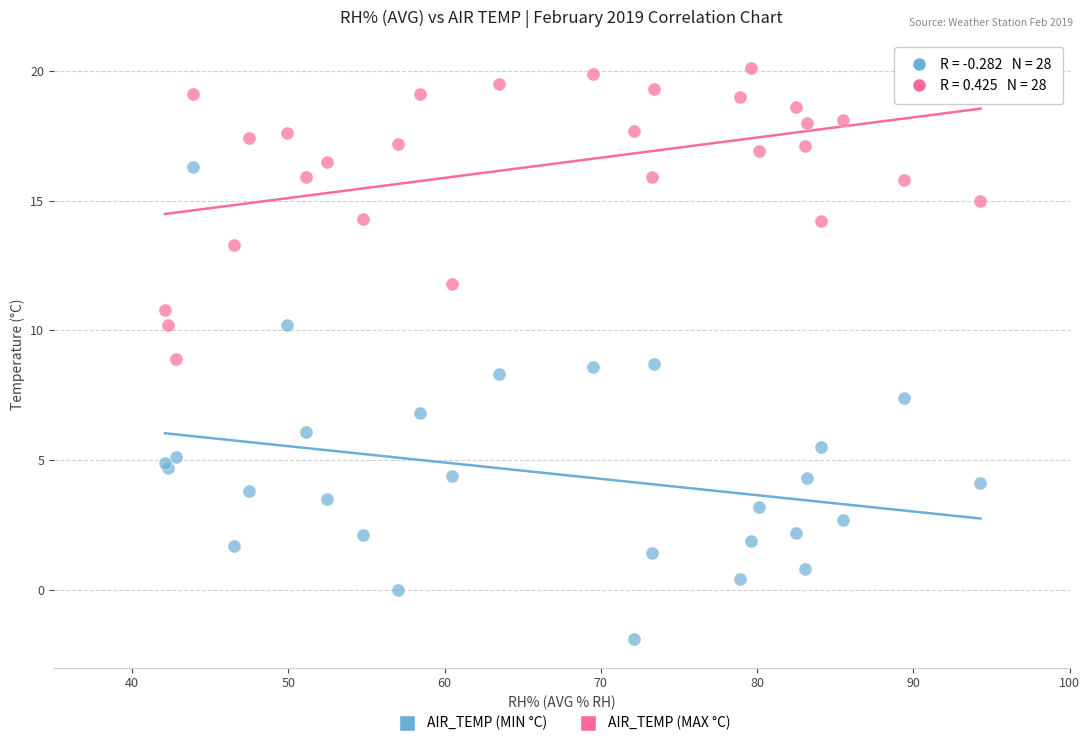

What are all the series names shown in the legend?

AIR_TEMP (MIN °C), AIR_TEMP (MAX °C)